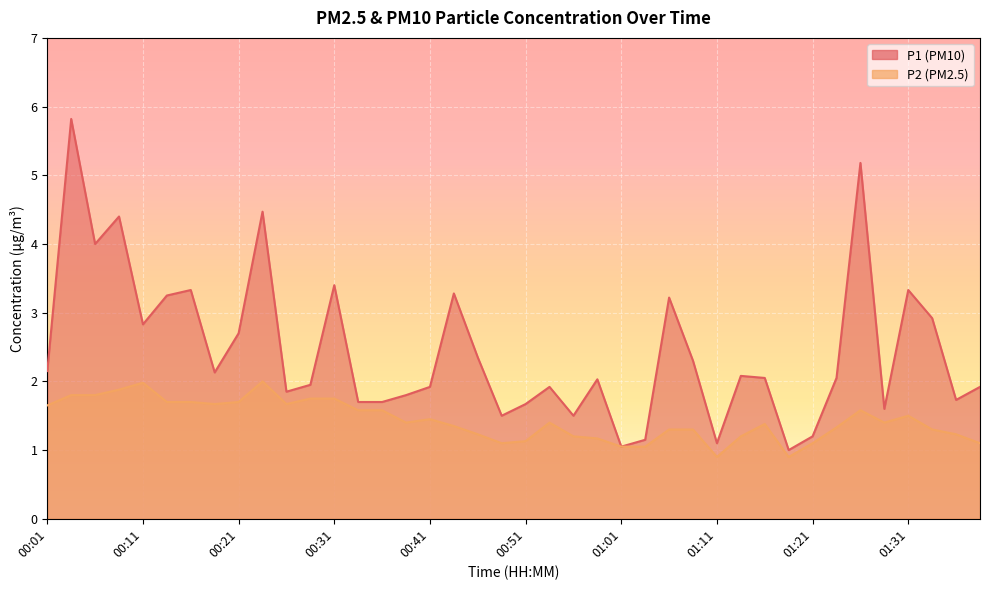

What is the spread (max minus min) of values at 00:46?

1.1